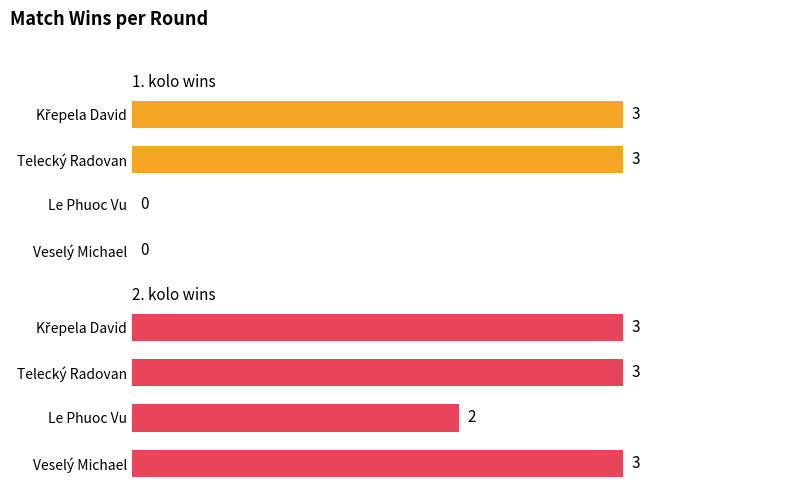

Which series has the largest total across all categories?

2. kolo wins